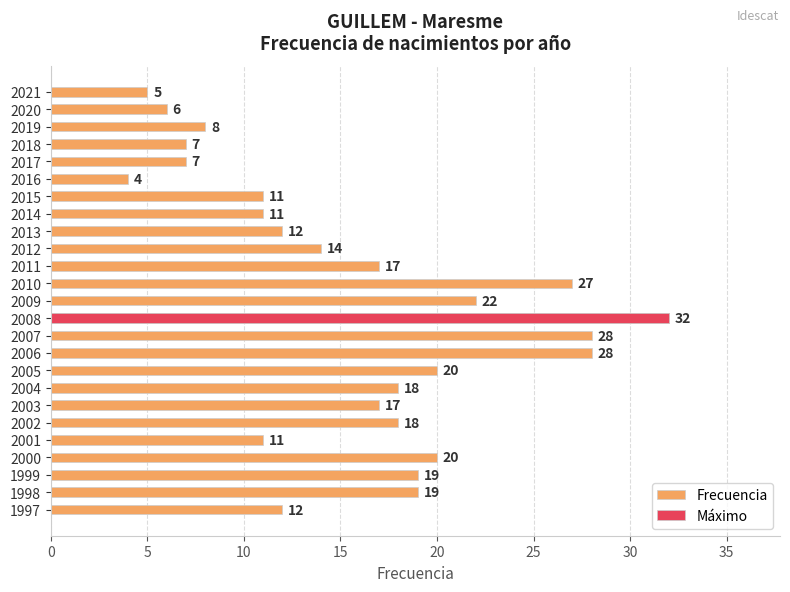

What is the average value?

16